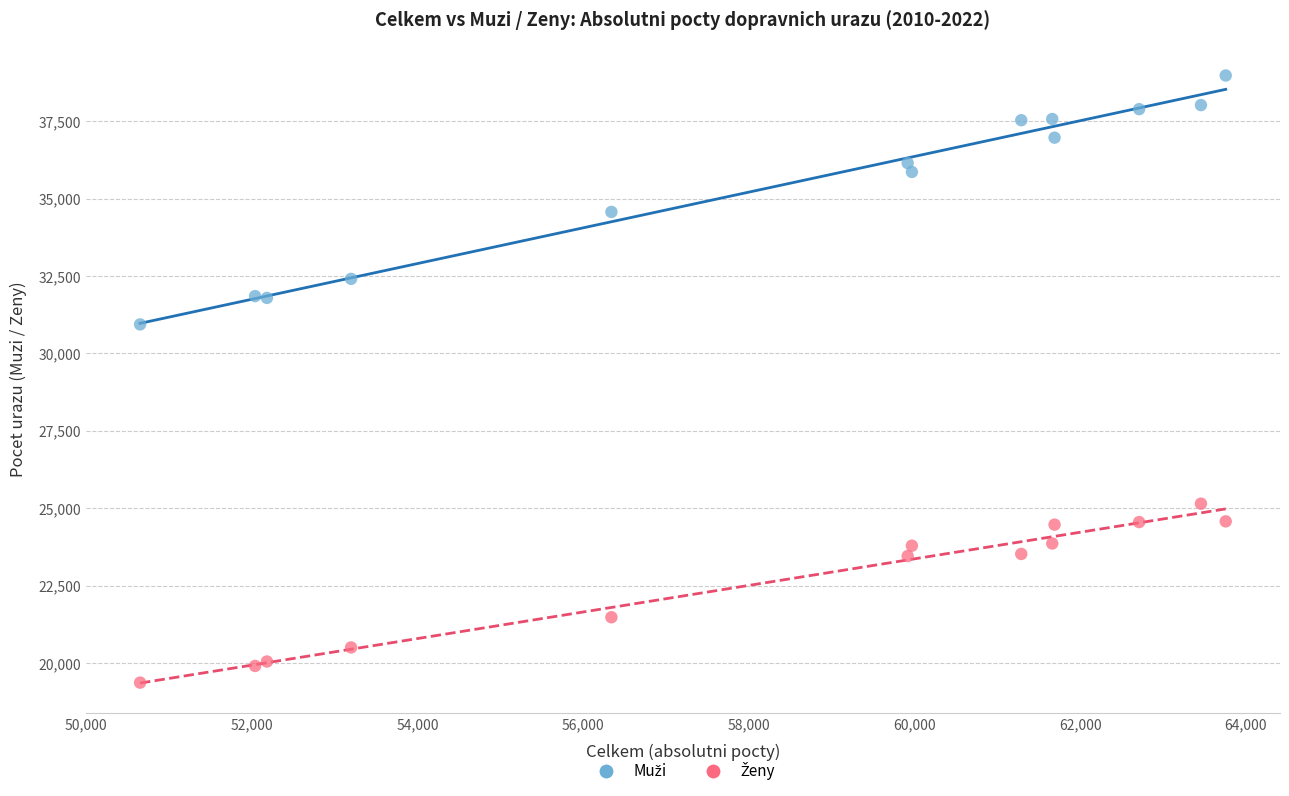

What is the X range (max minus min) for the scatter plot?

13104